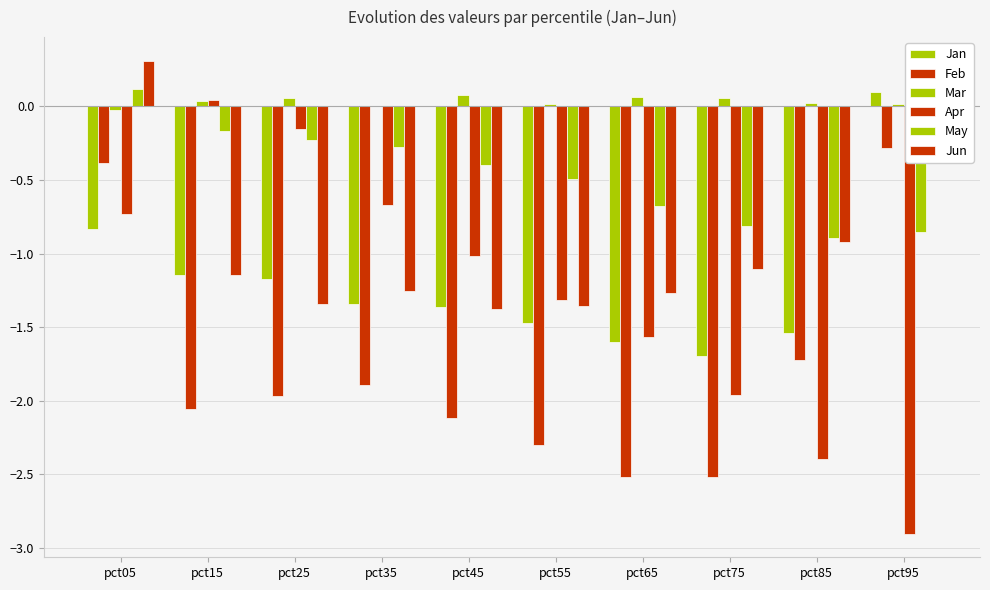

How many data points does each series have?

10